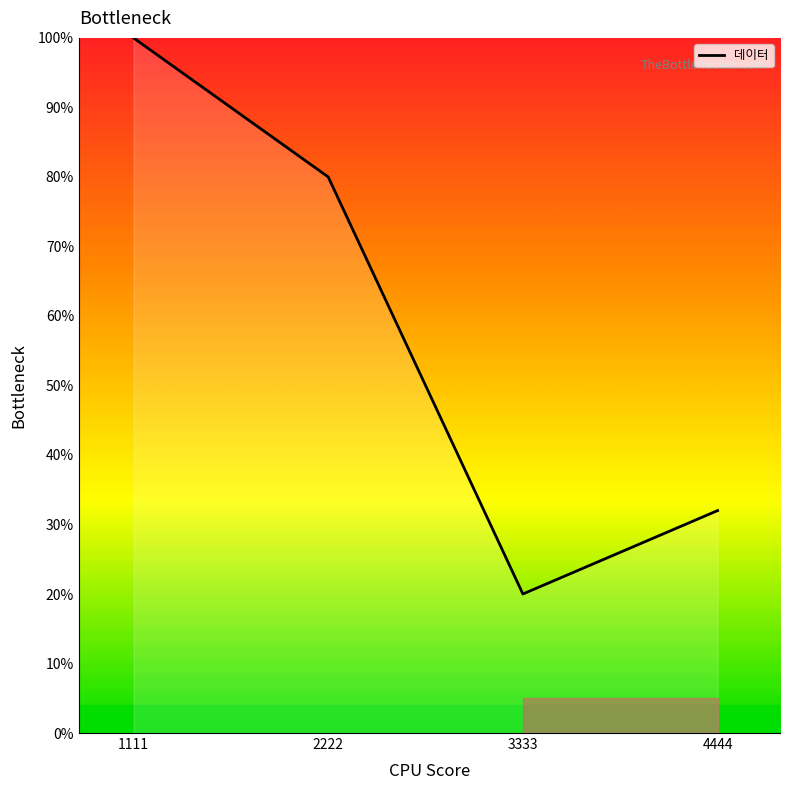

How many values are between 32 and 100?

3